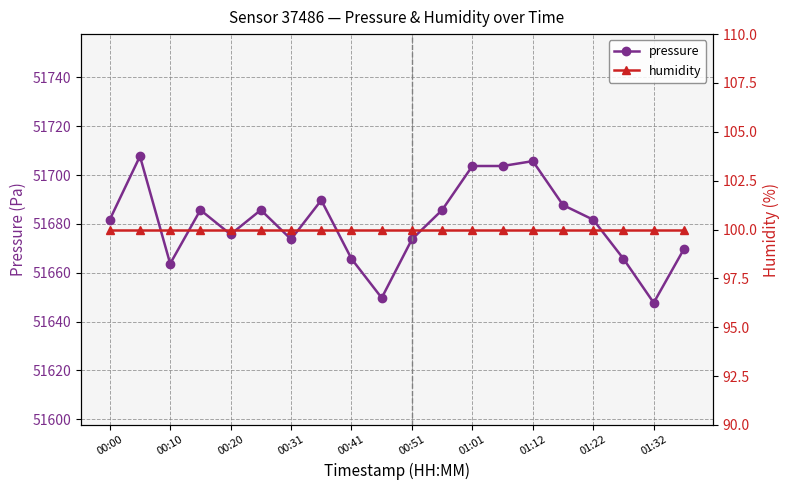

At which category does the chart reach its minimum across all series?

00:00